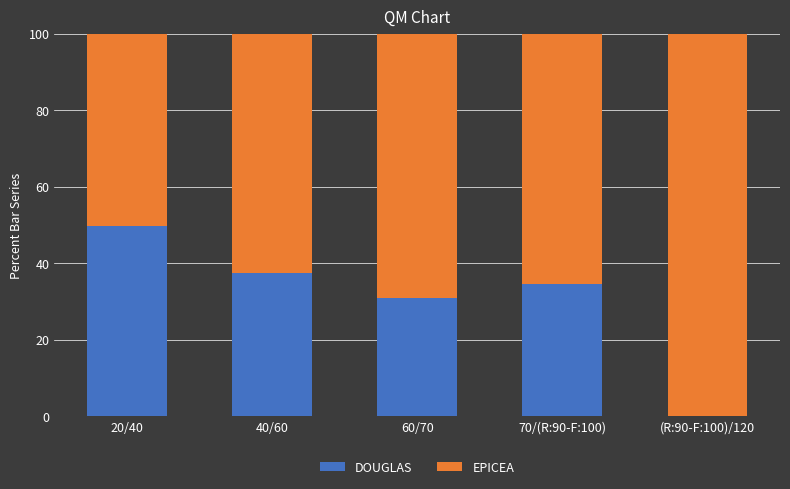

The value of DOUGLAS at 20/40 is 49.7. True or false?

True